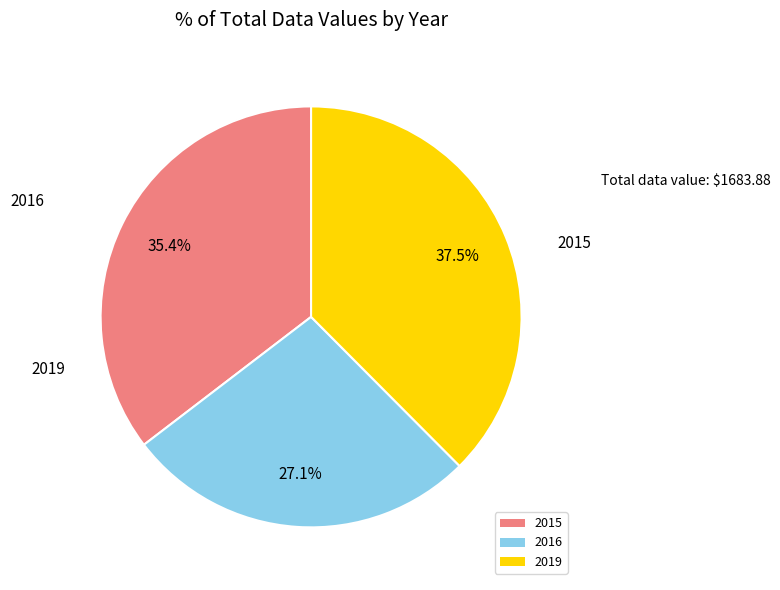

Rank the categories by value from highest to lowest.

2019, 2015, 2016